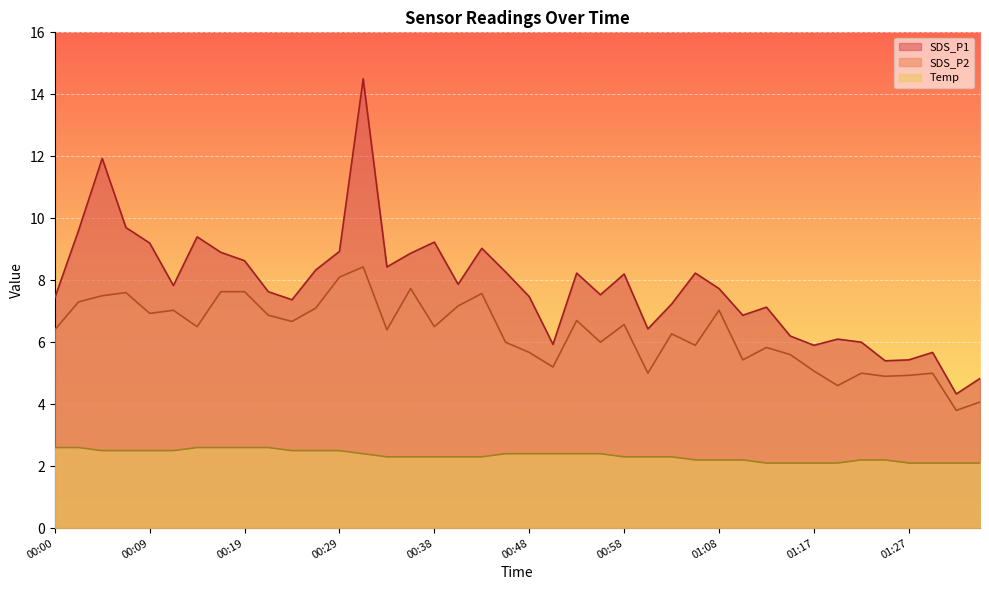

The Temp series shows 2.1 at 01:13. True or false?

True